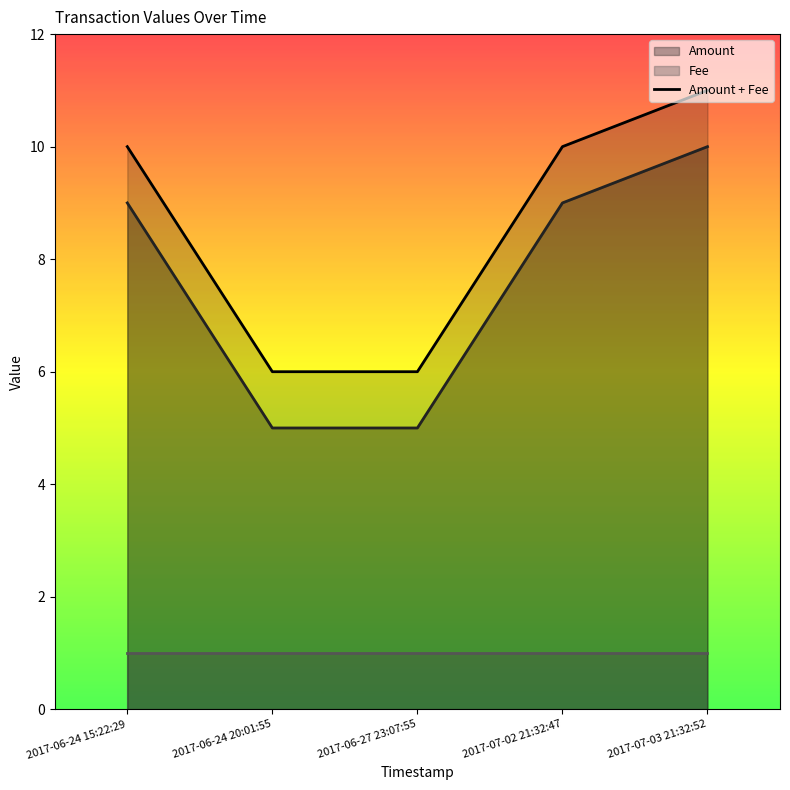

The chart shows a value of 10 at 2017-07-02 21:32:47. True or false?

True